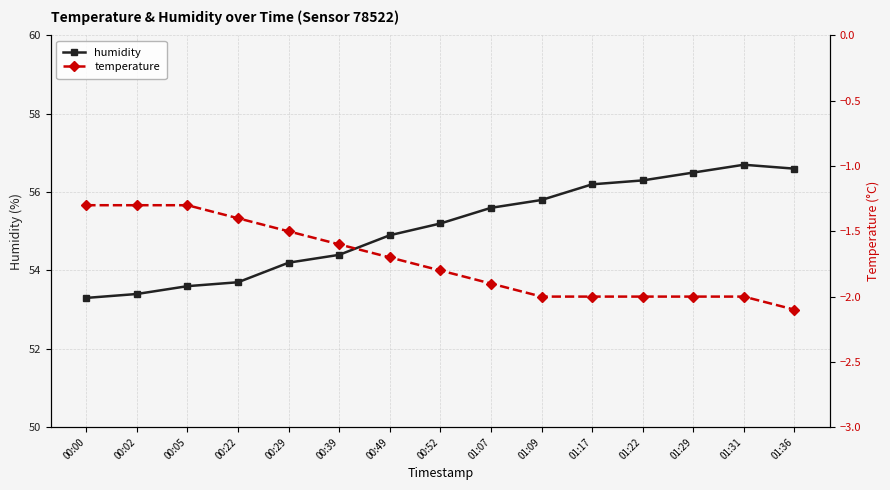

Is the value of humidity at 00:52 greater than the value of temperature at 00:22?

Yes